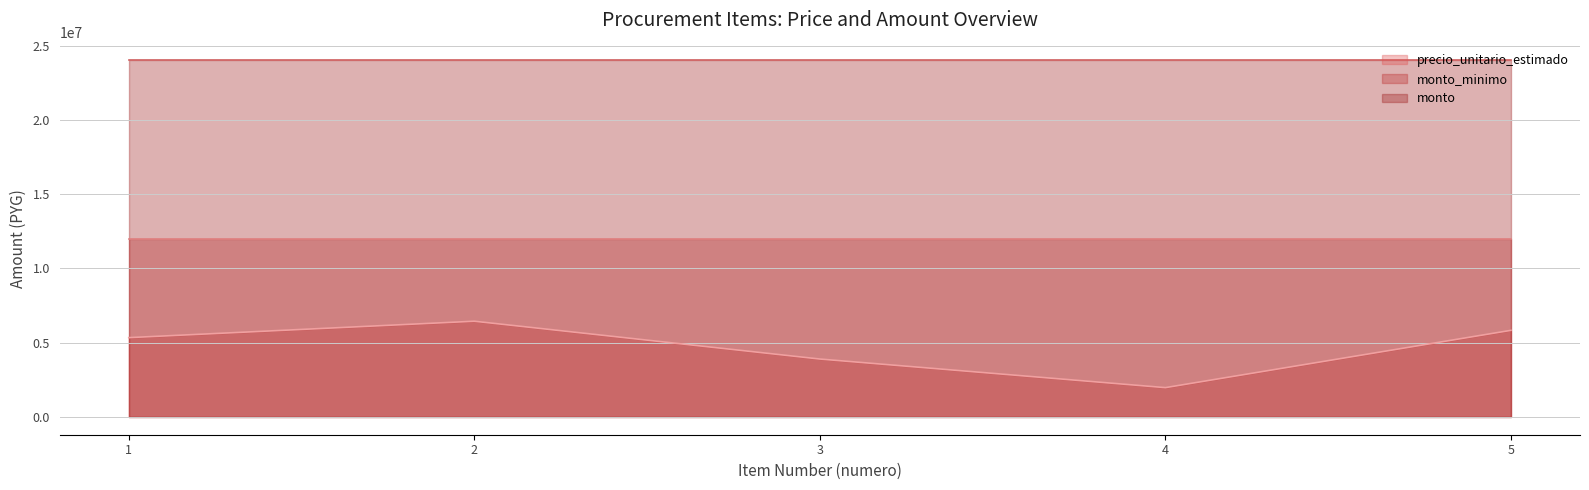

True or false: monto_minimo and monto cross at least once.

False